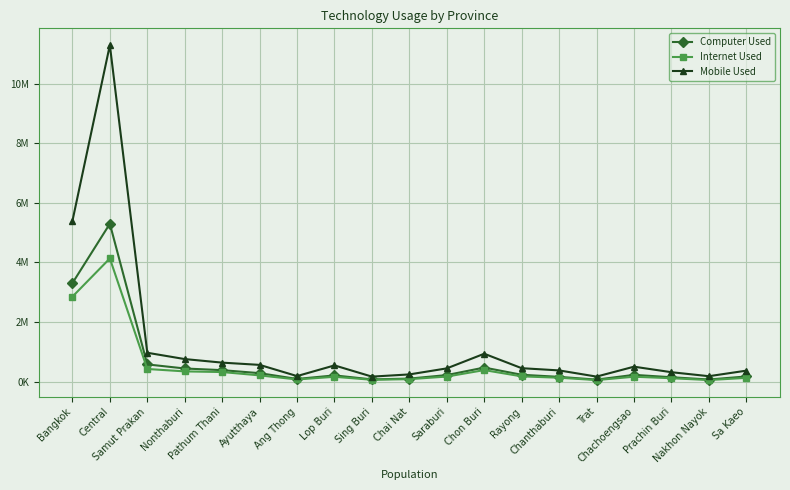

What is the difference between the highest and lowest values at Pathum Thani?

315790